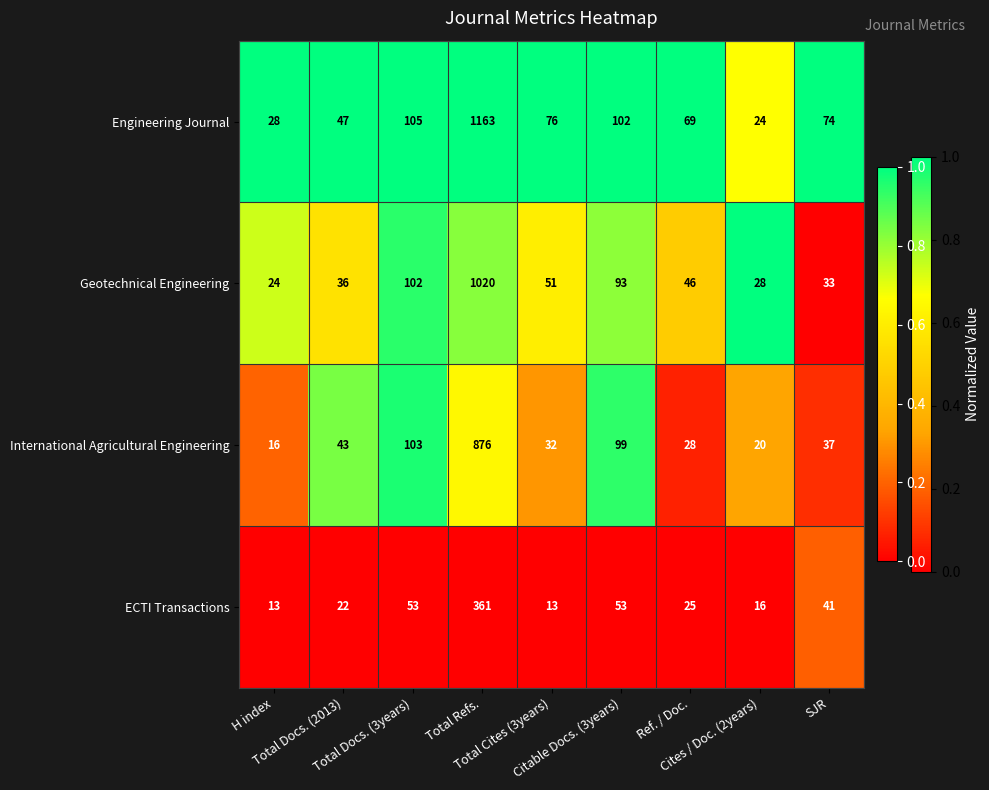

What is the minimum value shown in the chart?

13